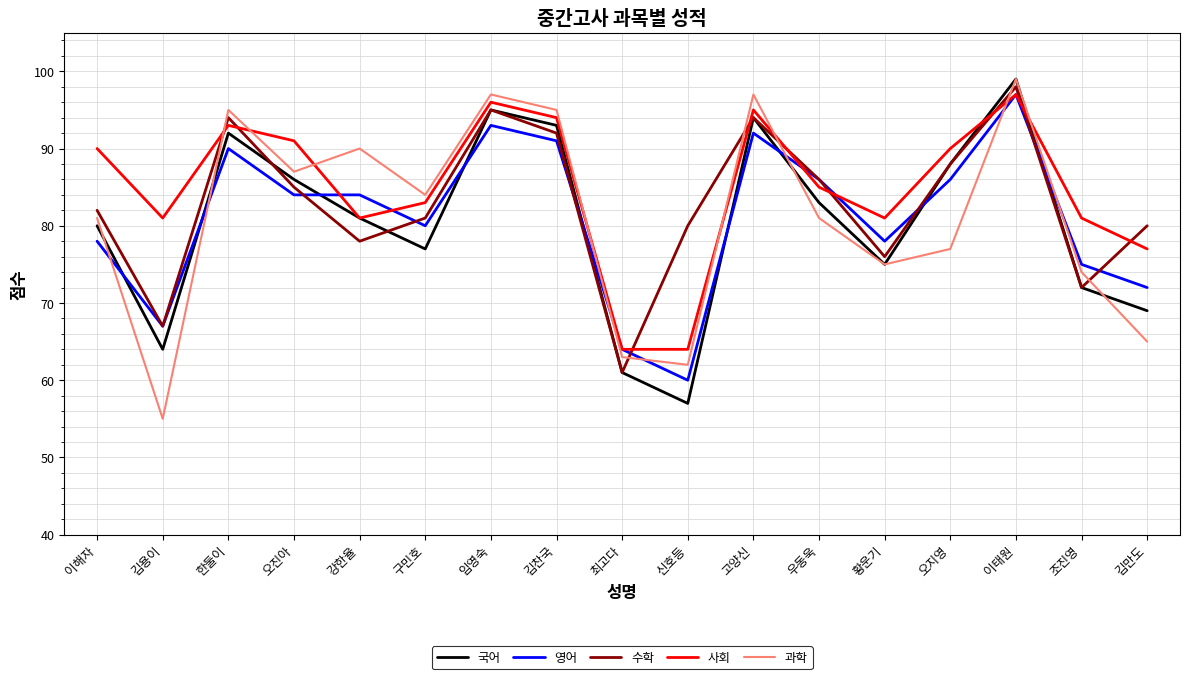

What is the smallest value displayed?

55